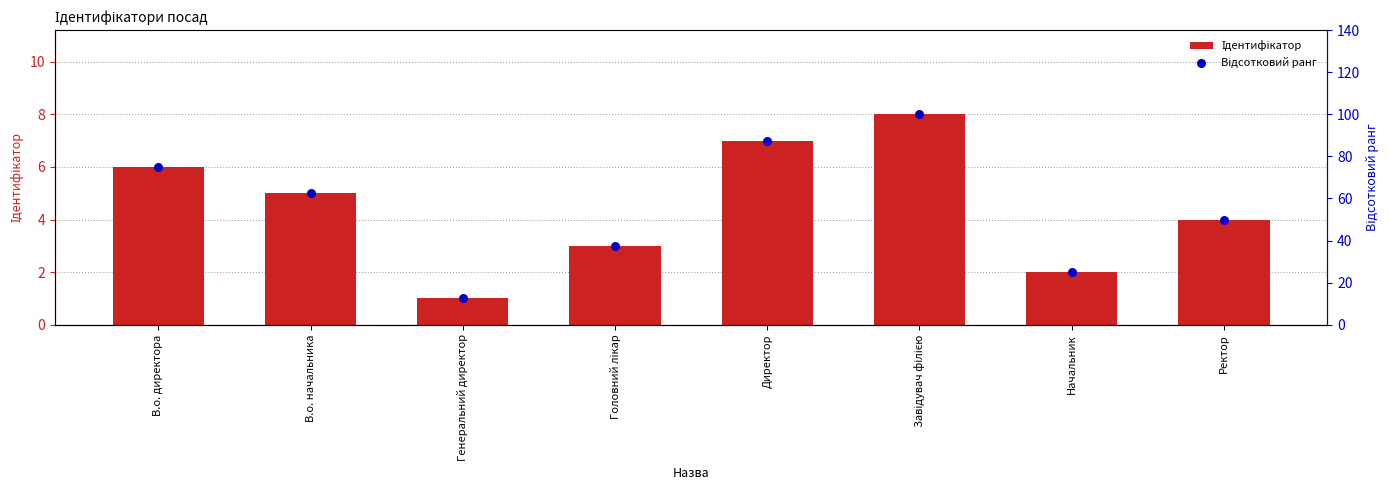

Which series has the largest total across all categories?

Відсотковий ранг